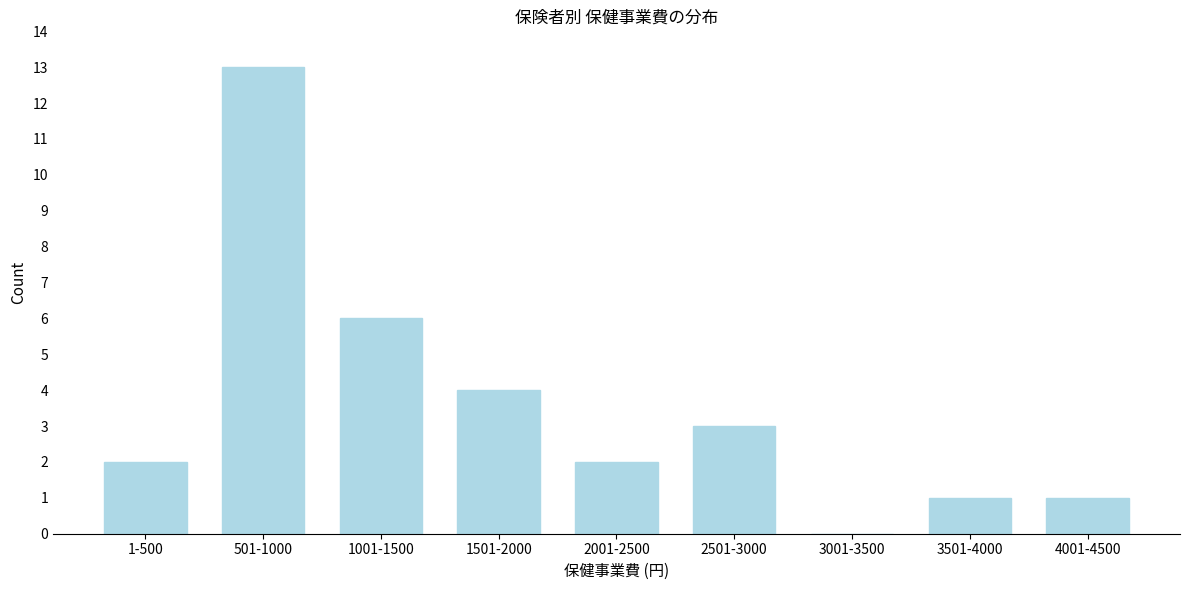

Reading left to right, list all the values displayed in this chart.

1-500=2	501-1000=13	1001-1500=6	1501-2000=4	2001-2500=2	2501-3000=3	3001-3500=0	3501-4000=1	4001-4500=1